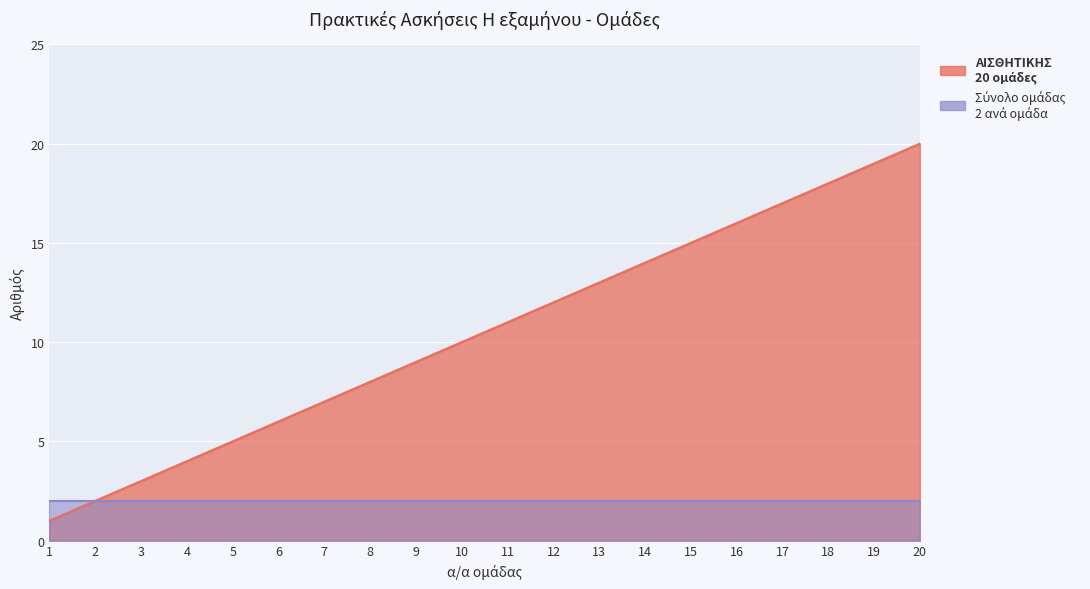

At which label is the value closest to 10?

10